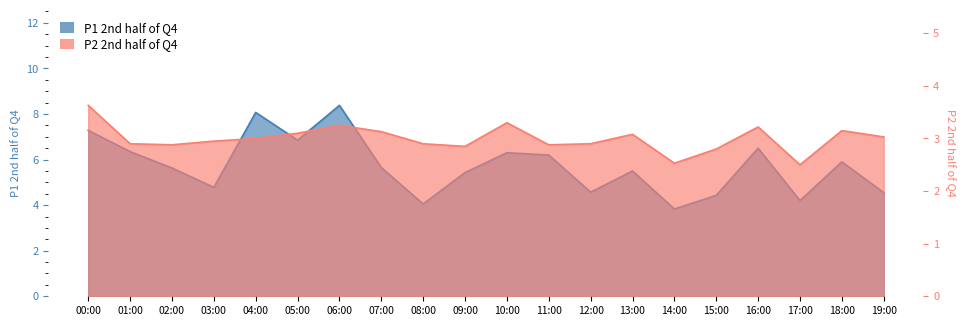

Is it true that P2 equals 1.8 at 05:00?

False